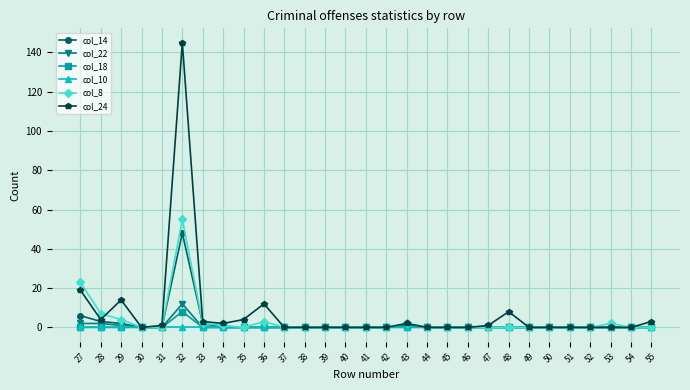

At which category is the sum across all series the highest?

32